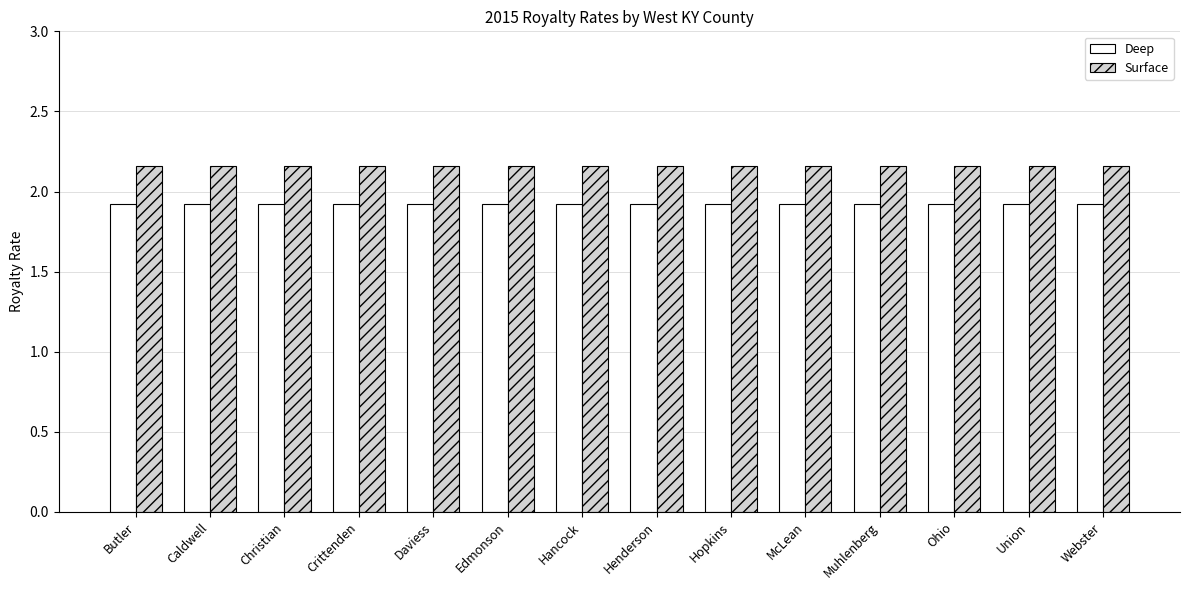

What is the label of the 13th bar from the right?

Caldwell